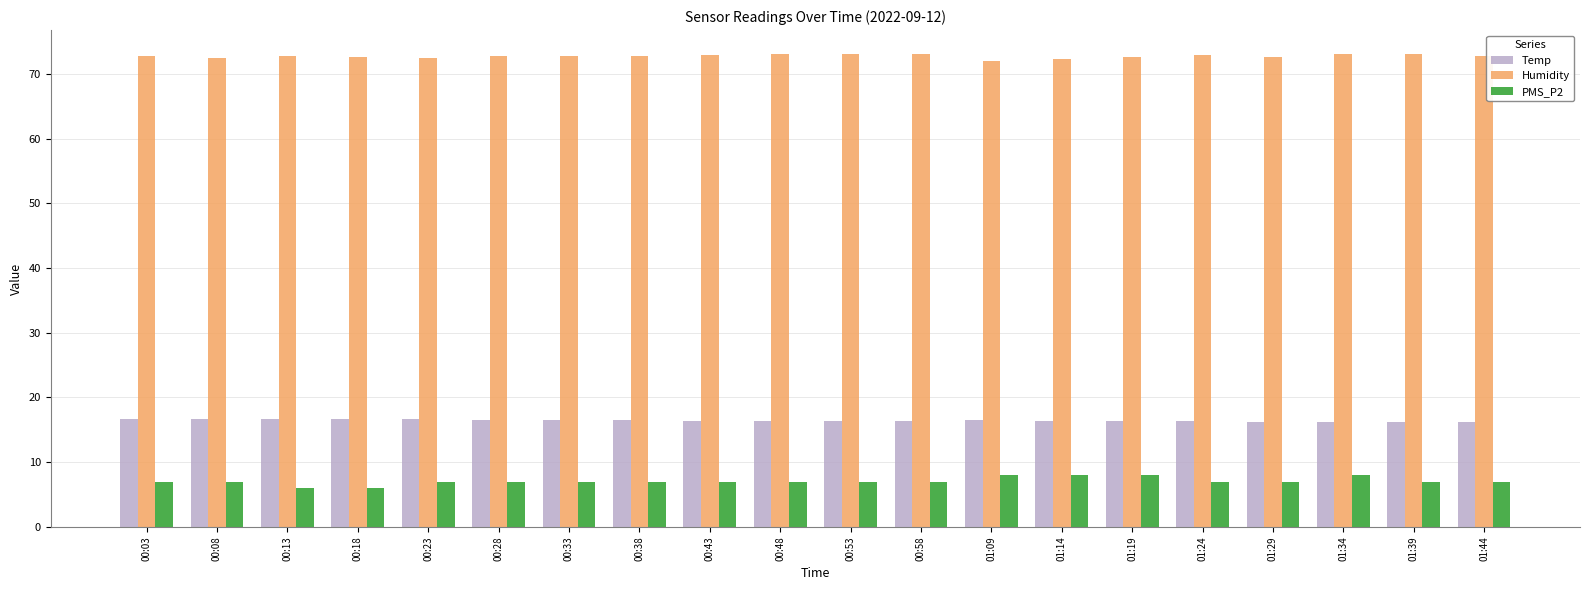

What is the total value across all series at 01:29?

95.8